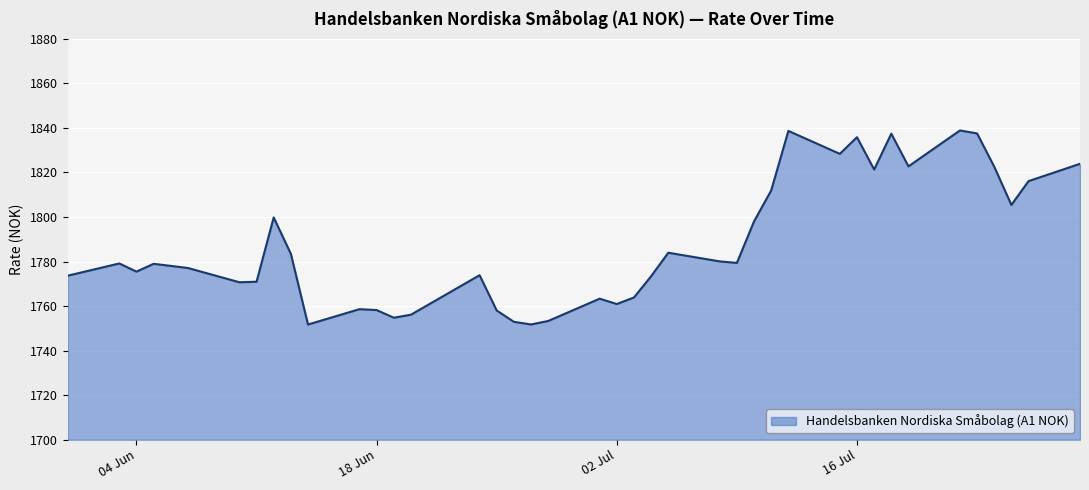

What is the maximum value shown in the chart?

1838.9